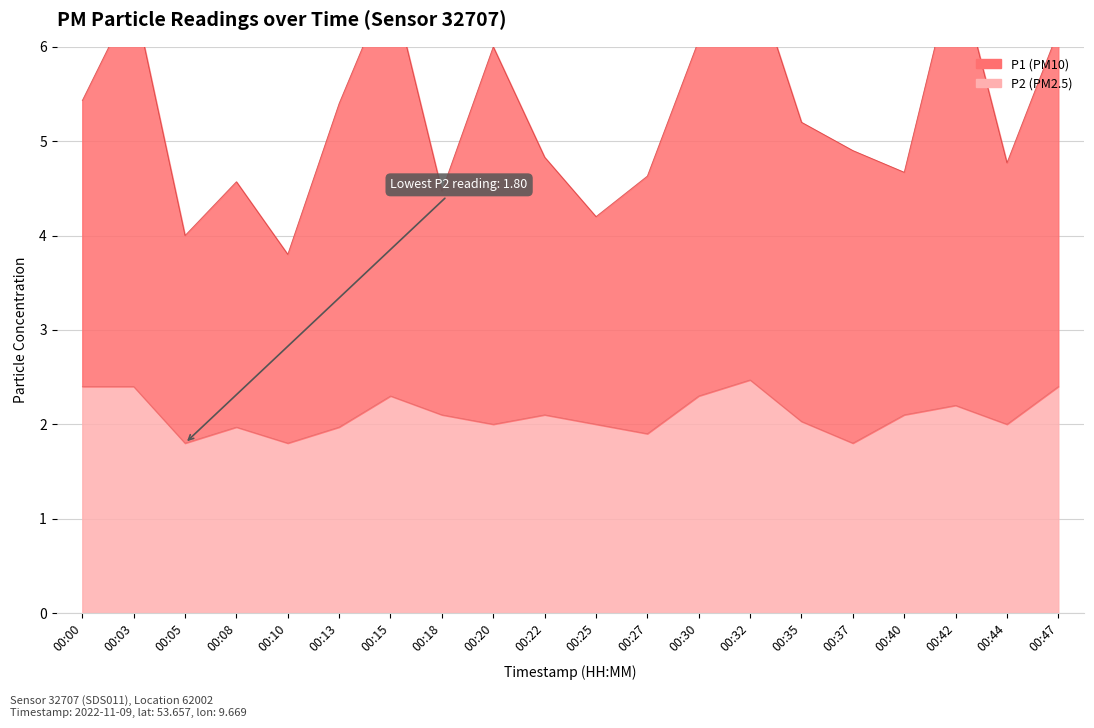

How many categories are shown in the chart?

20